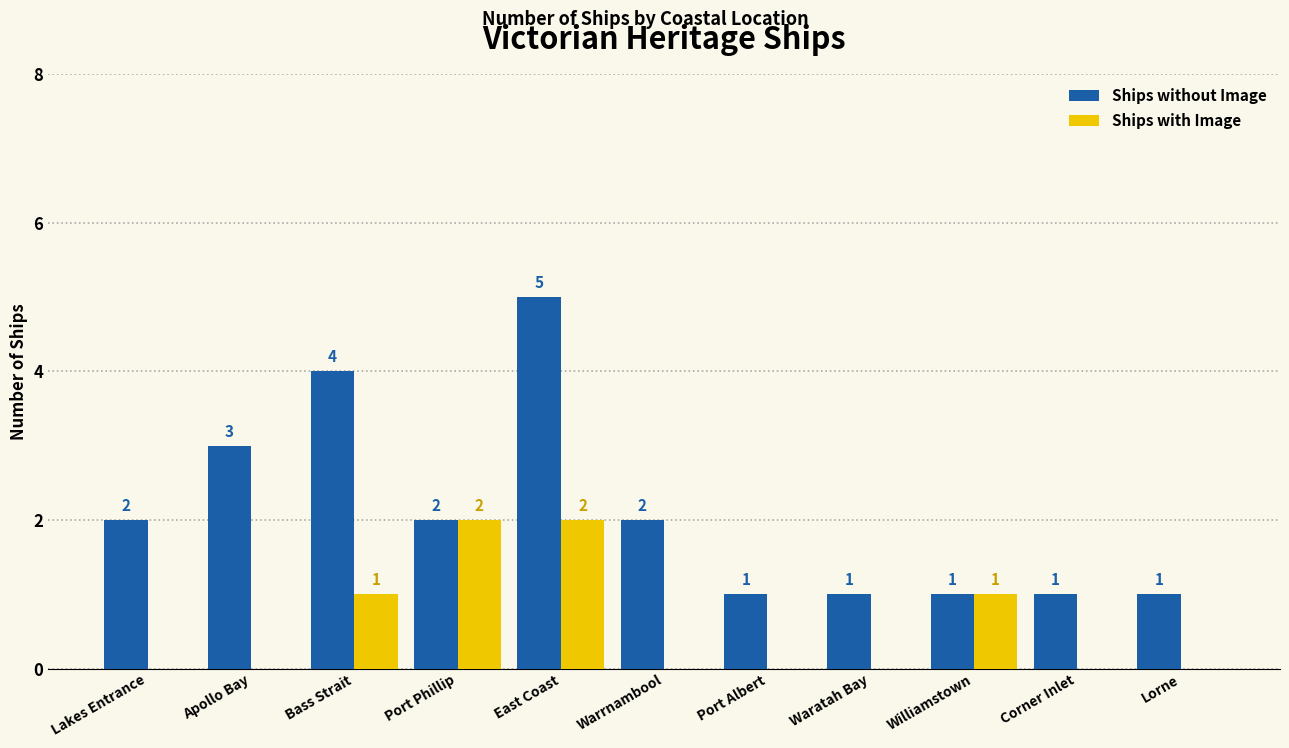

What is the average value of the Ships without Image series?

2